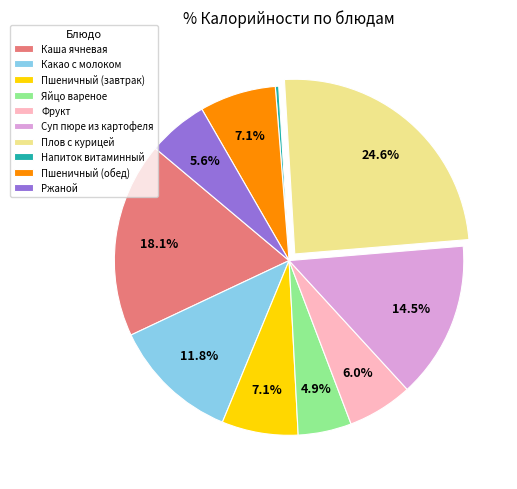

Combined, do Яйцо вареное and Напиток витаминный account for over 50%?

No